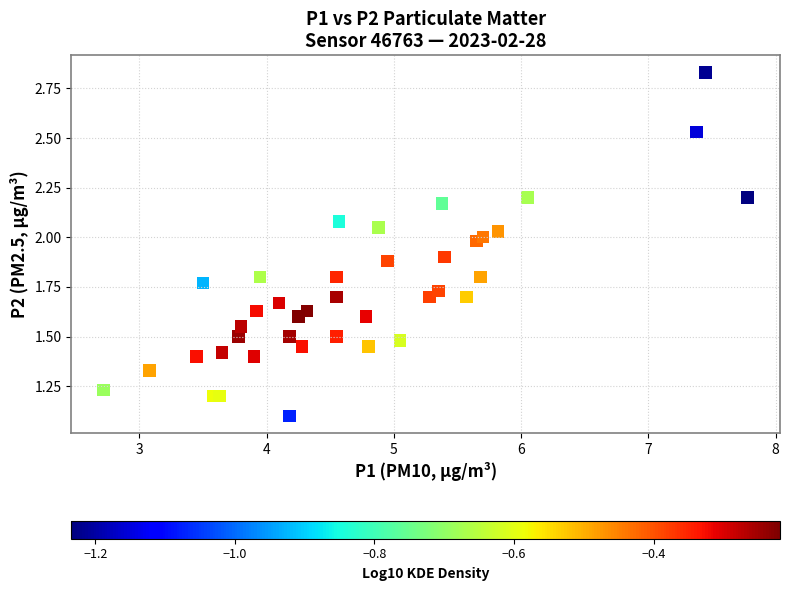

What Y value in the scatter plot is closest to 1?

1.1